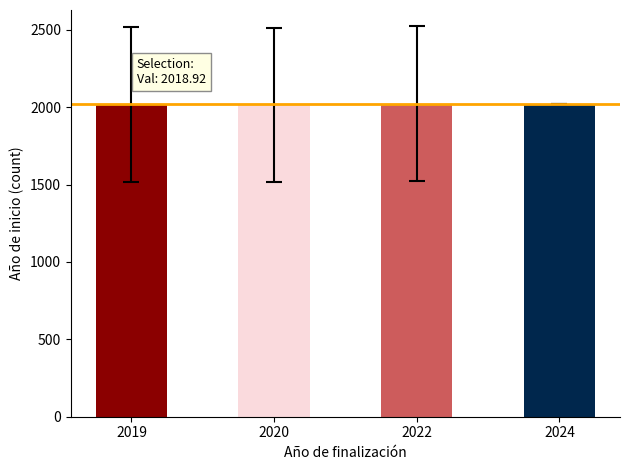

Approximately how many times larger is the value at 2024 compared to 2020?

1.0